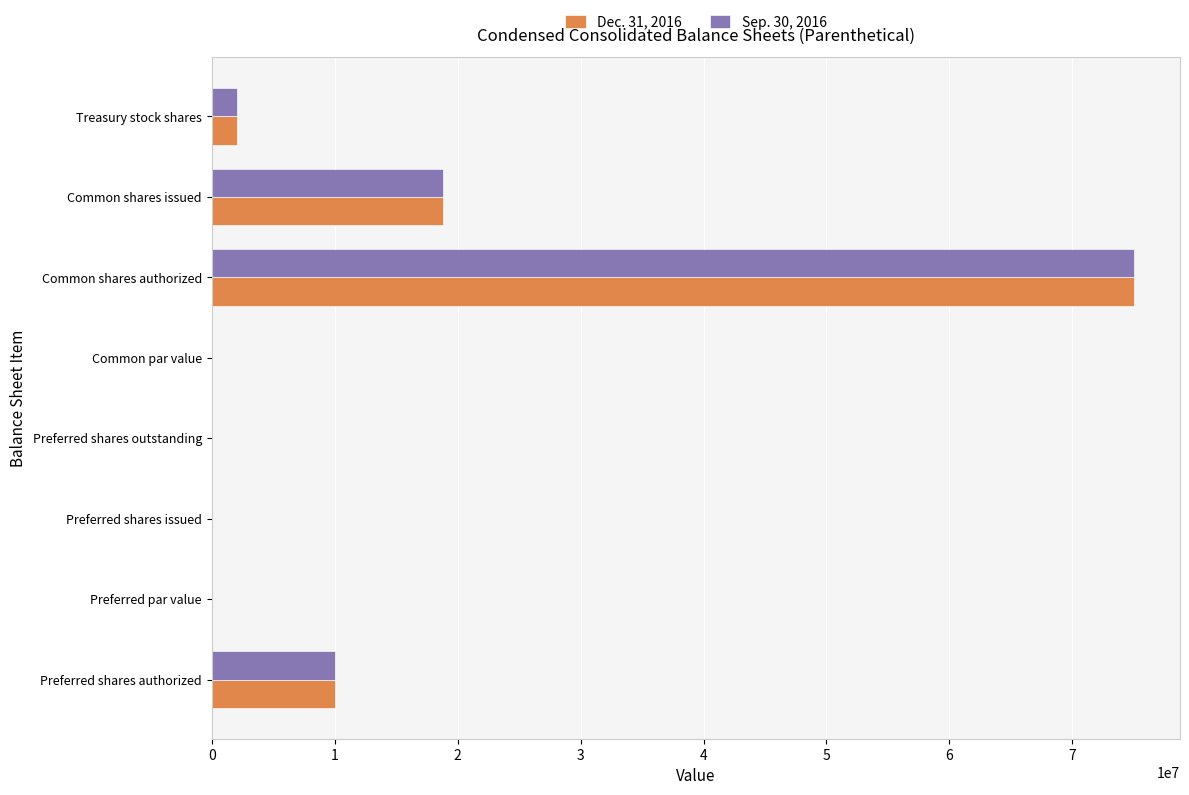

The Sep. 30, 2016 series shows 30685173.4 at Preferred shares outstanding. True or false?

False